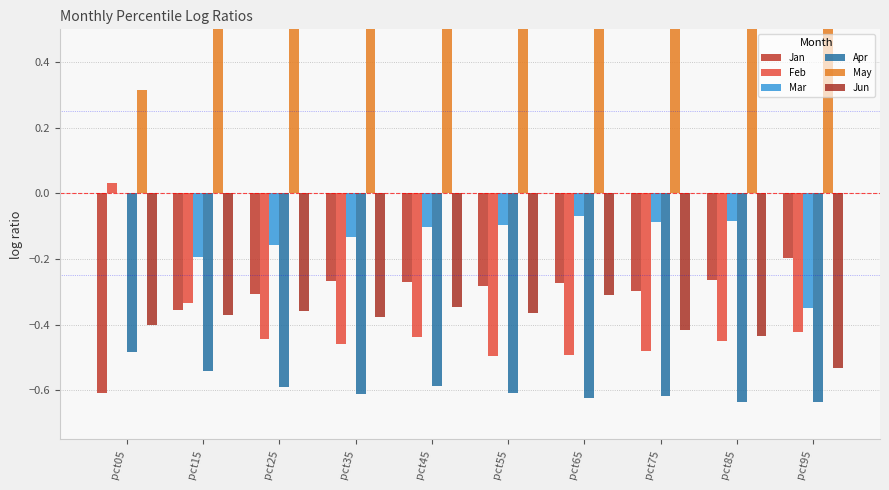

What is the lowest value of the Apr series?

-0.6